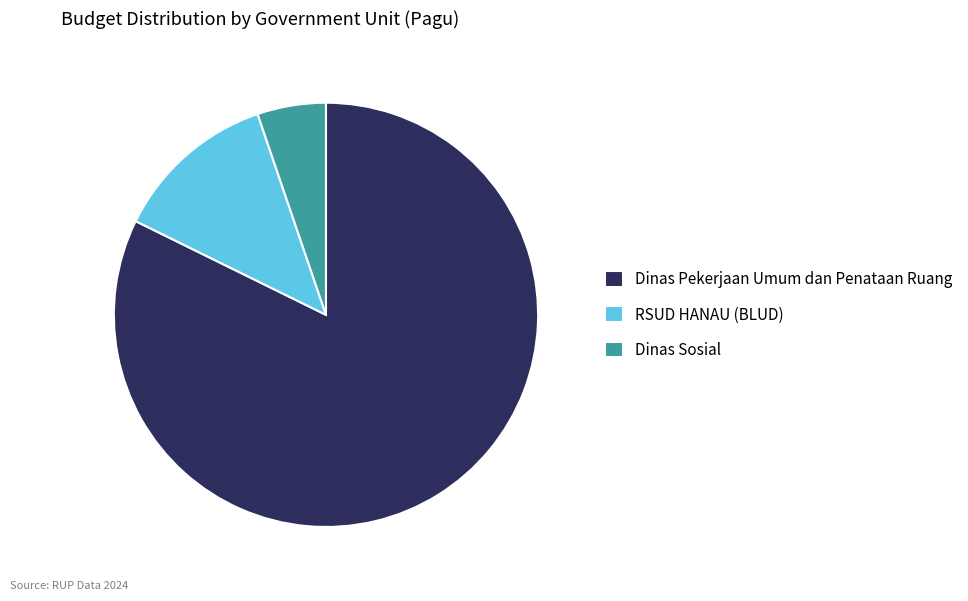

Which slice represents more than half of the pie?

Dinas Pekerjaan Umum dan Penataan Ruang